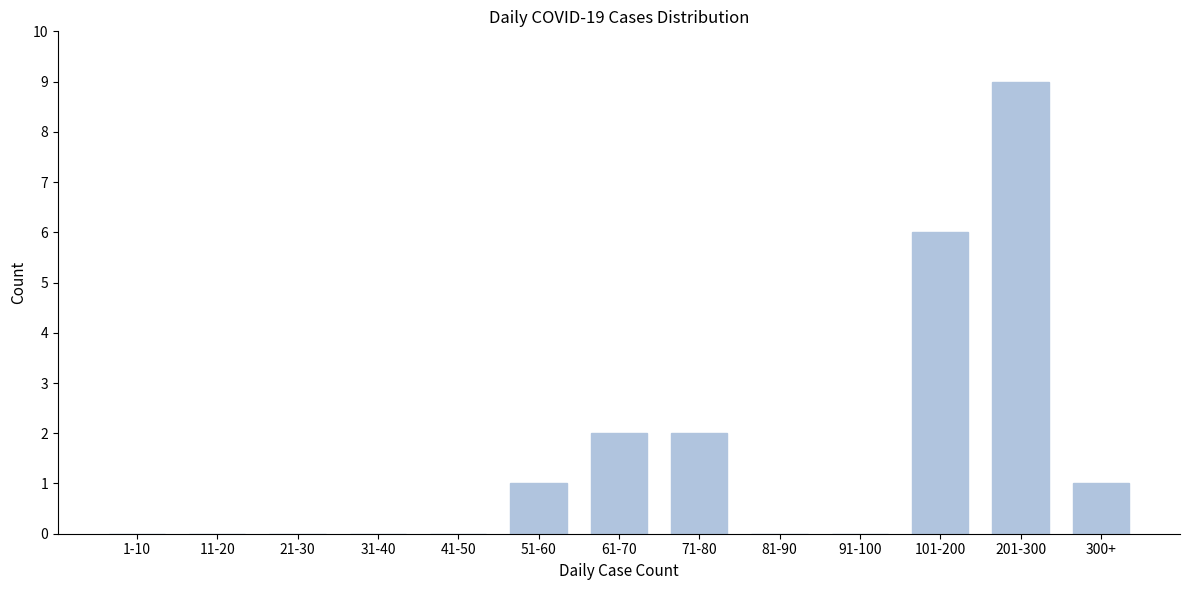

Reading left to right, transcribe all the data shown in this chart.

1-10=0	11-20=0	21-30=0	31-40=0	41-50=0	51-60=1	61-70=2	71-80=2	81-90=0	91-100=0	101-200=6	201-300=9	300+=1